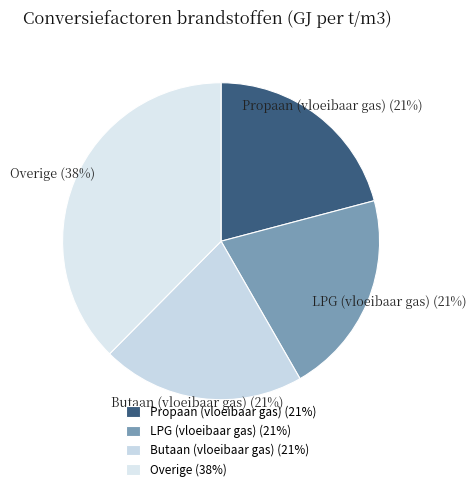

Count the number of slices in the pie.

4